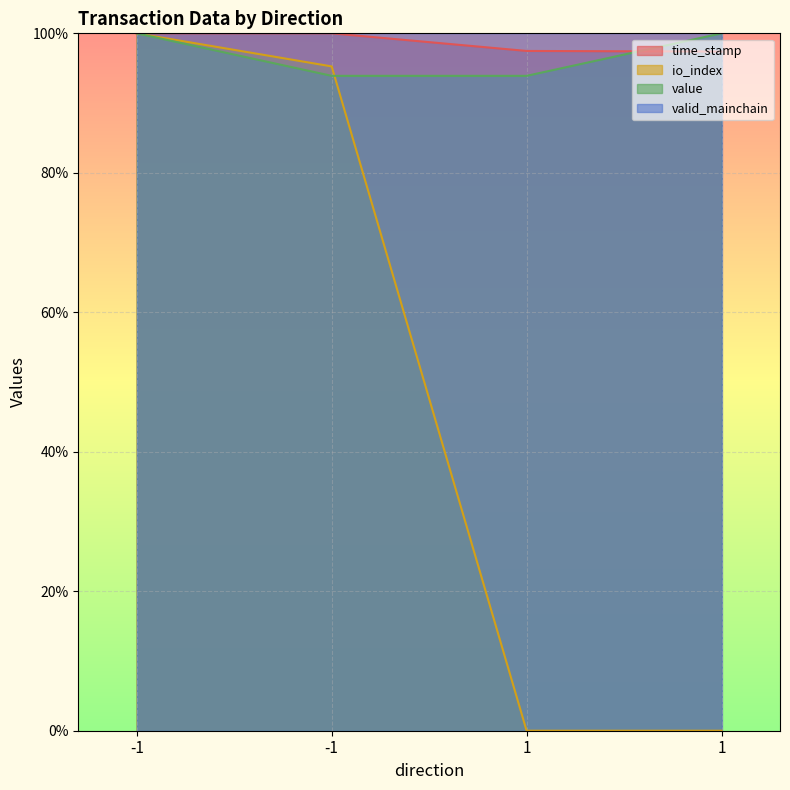

Rank the categories by io_index value from lowest to highest.

1, 1, -1, -1